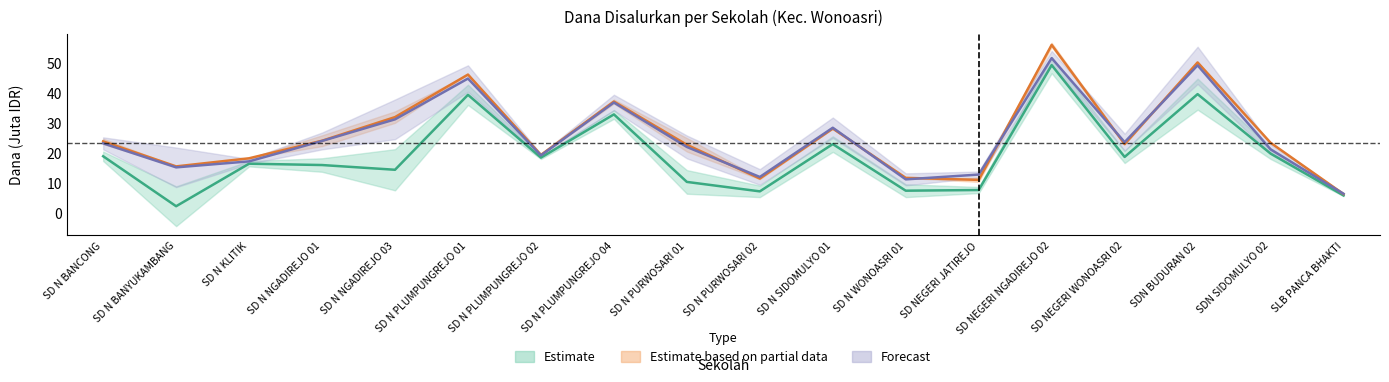

What is the label of the 4th point from the right?

SD NEGERI WONOASRI 02